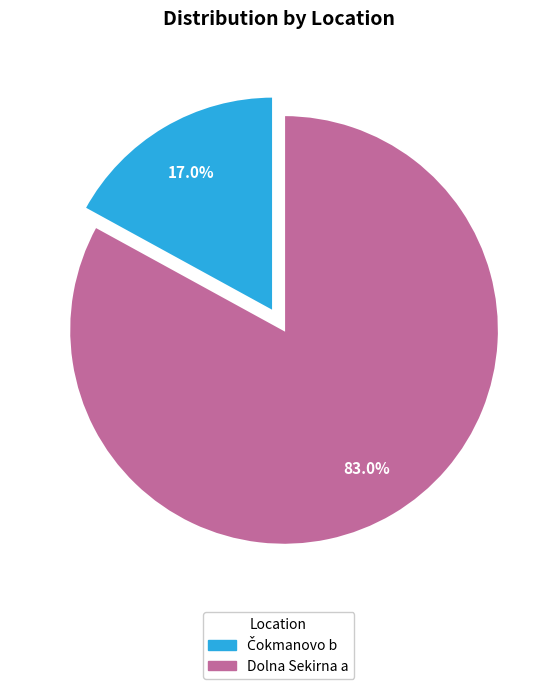

Which category accounts for the majority?

Dolna Sekirna a